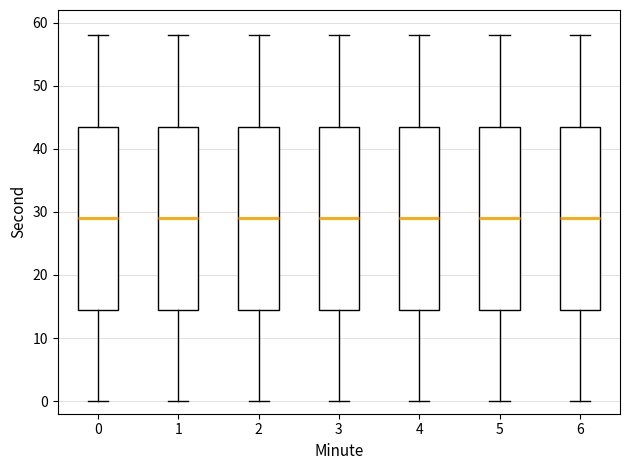

Where is the lower edge of the box at x = 4 on the y-axis? The values are not printed on the chart, so give them approximately, as read against the axis.

15